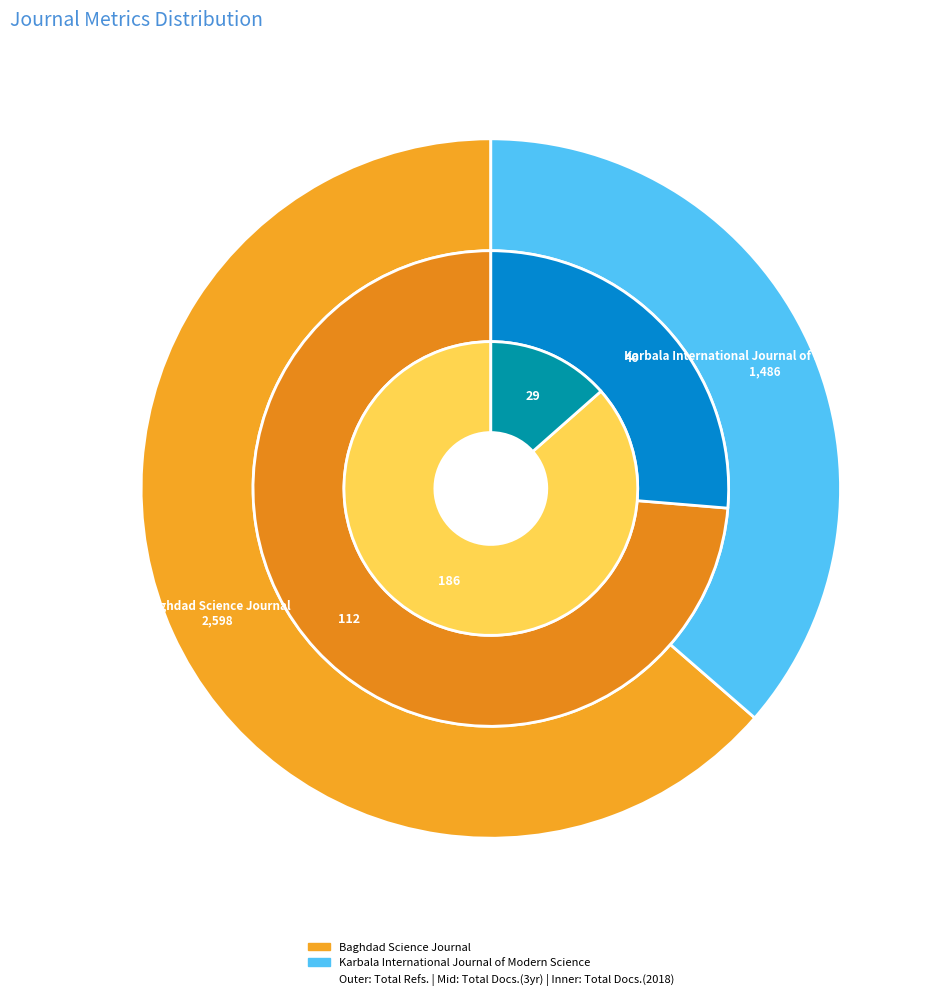

Do Baghdad Science Journal and Karbala International Journal of Modern Science together represent more than half of the pie?

Yes